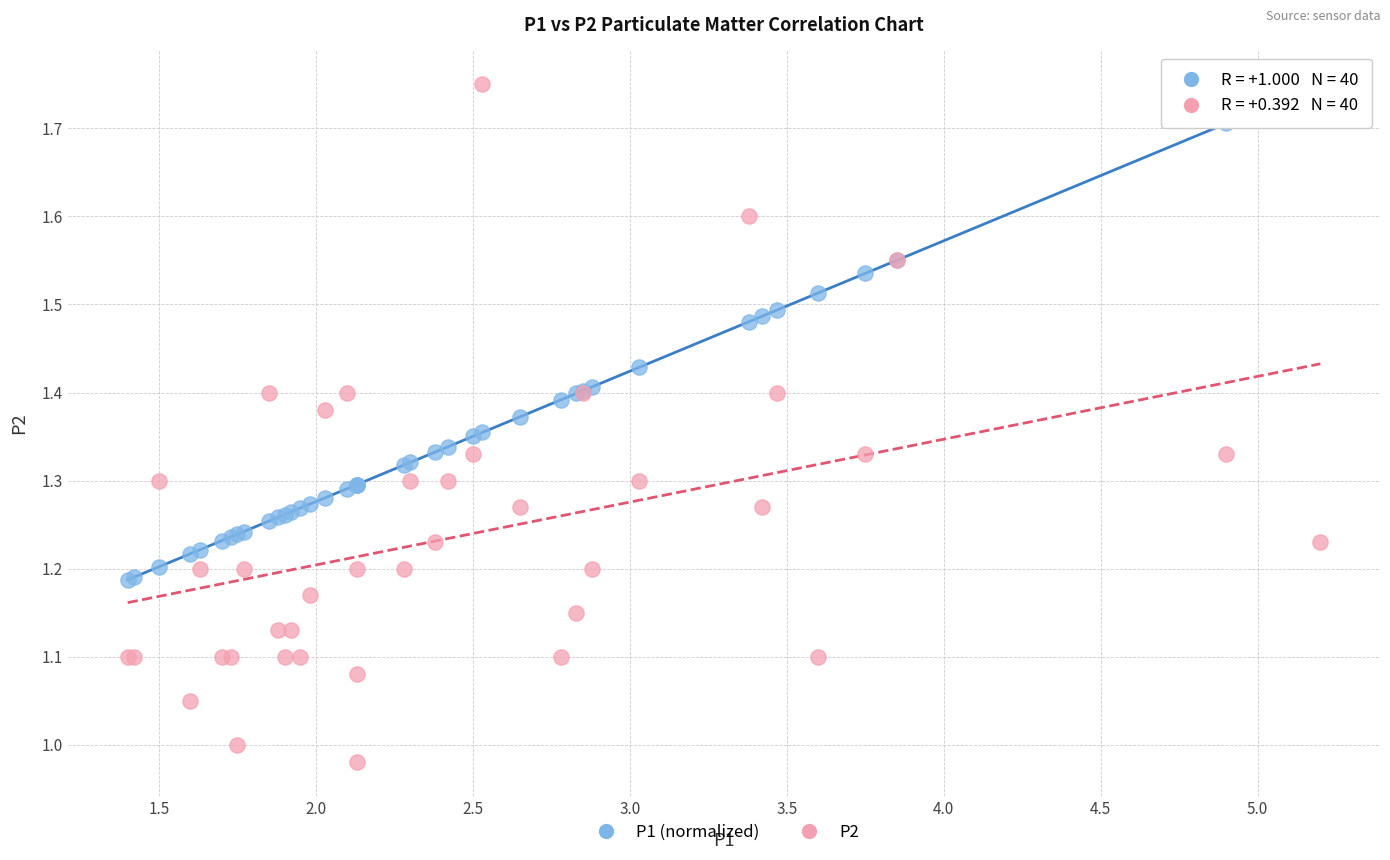

What is the X range (max minus min) for the scatter plot?

3.8